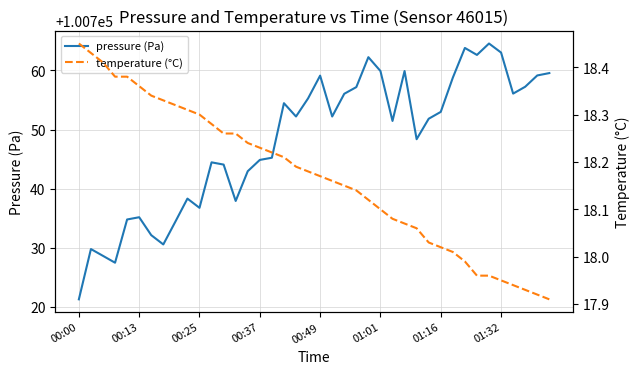

Is it true that temperature (°C) equals 18.0 at 32?

True